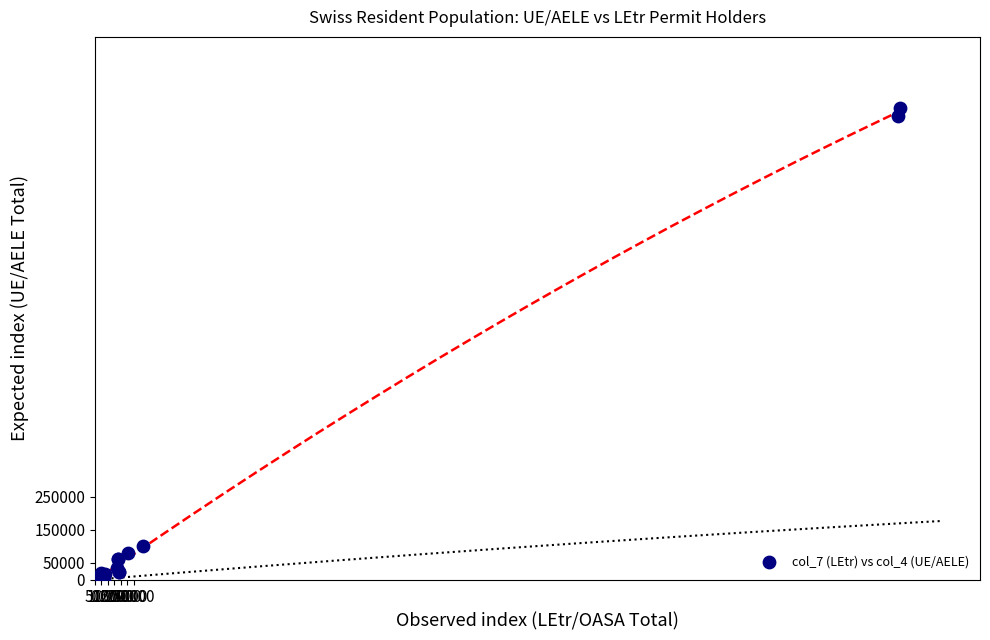

What Y value in the scatter plot is closest to 710852?

100213